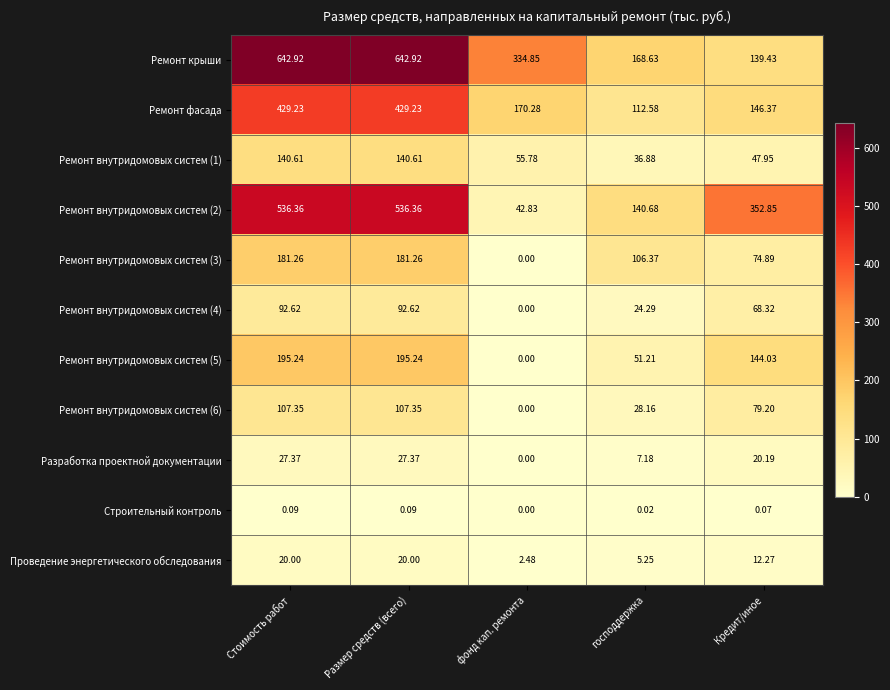

At which label is Разработка проектной документации closest to 13?

господдержка